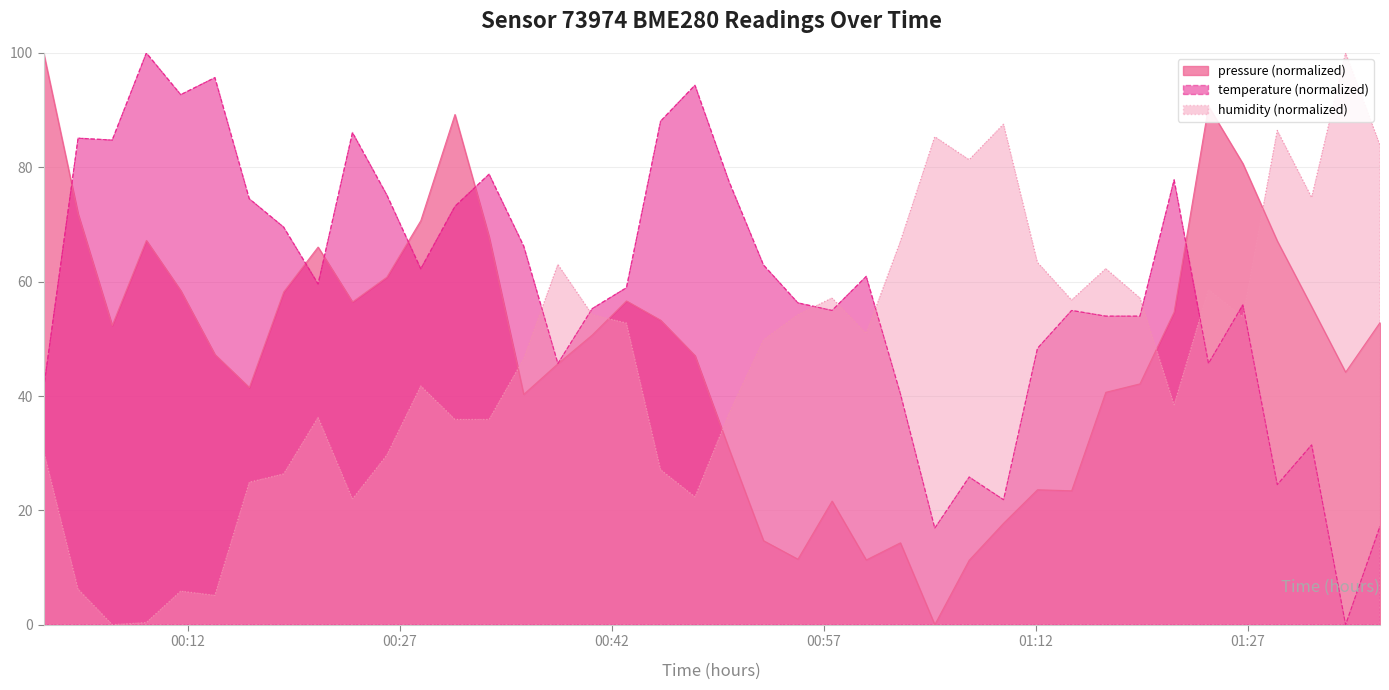

What is the greatest value displayed?

100.0